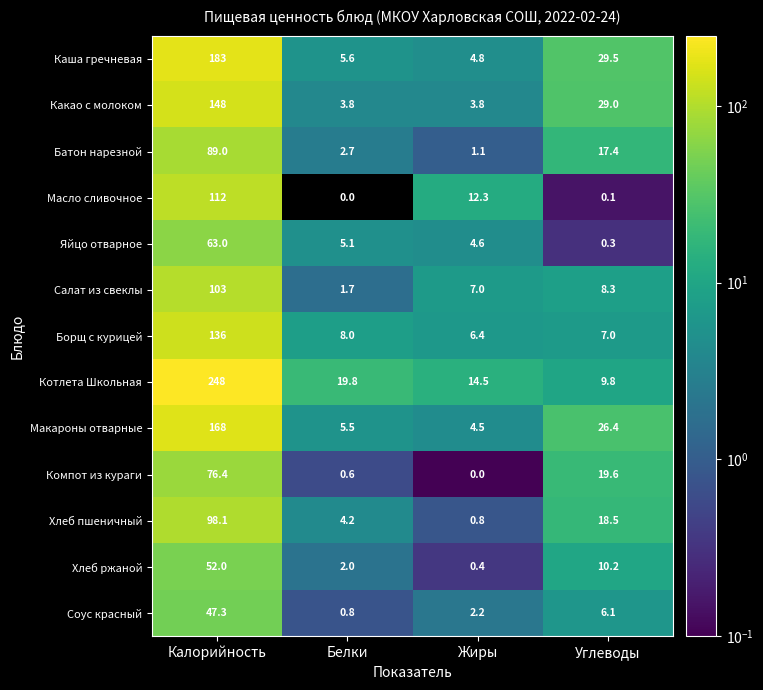

Is the value of Соус красный at Белки greater than the value of Какао с молоком at Углеводы?

No